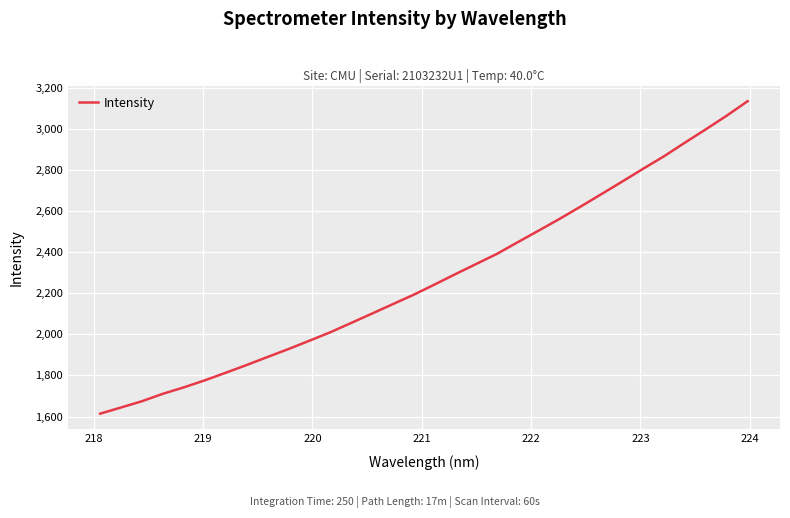

What is the difference between the maximum and minimum values?

1520.1